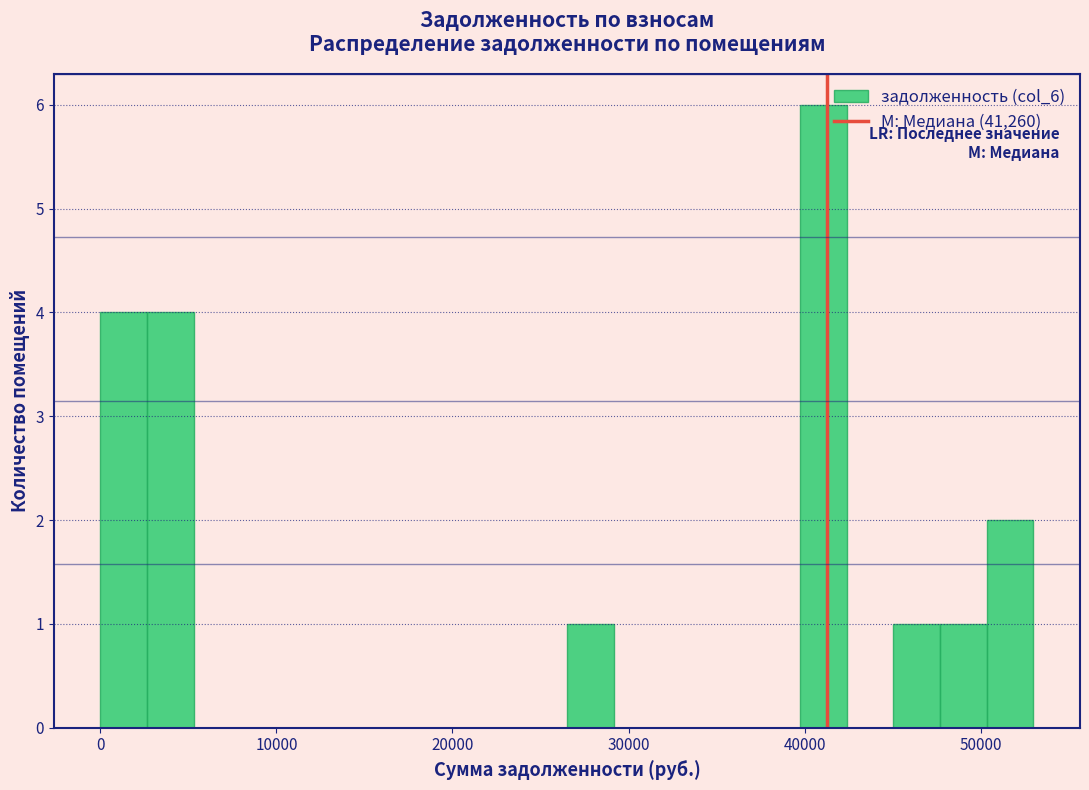

Read against the x-axis, roughly where is the centre of the tallest bar?

41000